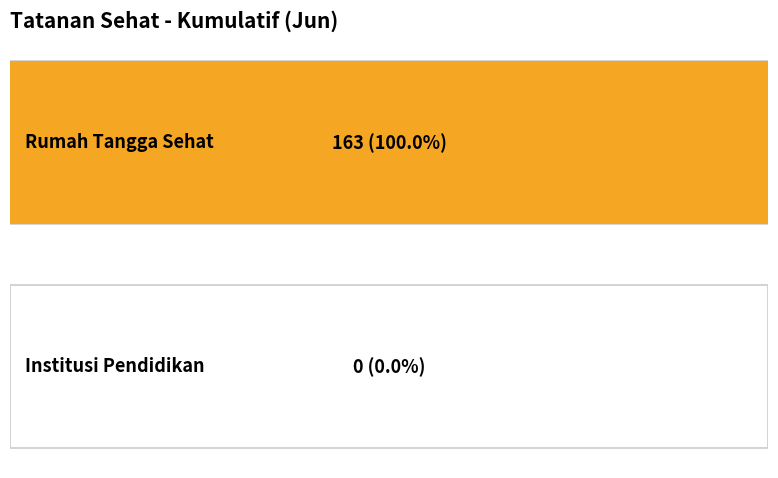

Rank the categories by value from highest to lowest.

Rumah Tangga Sehat, Institusi Pendidikan